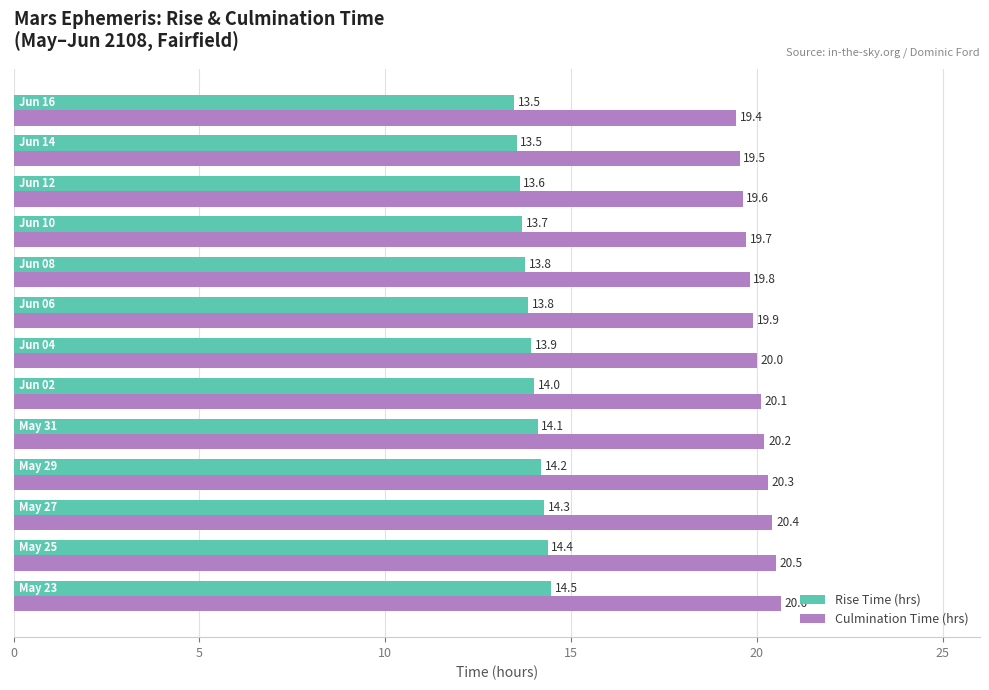

What is the difference between the second highest and minimum values in the Rise Time (hrs) series?

0.9